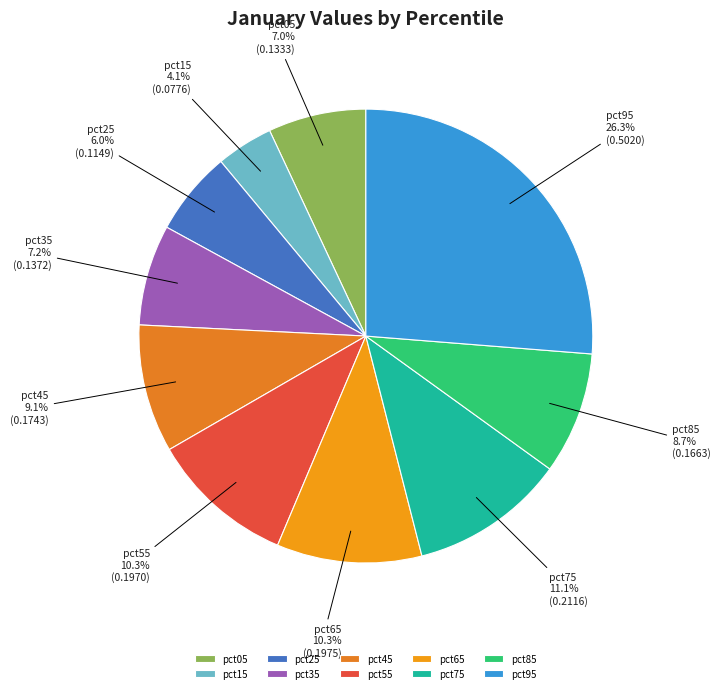

Is there a majority slice in this chart?

No